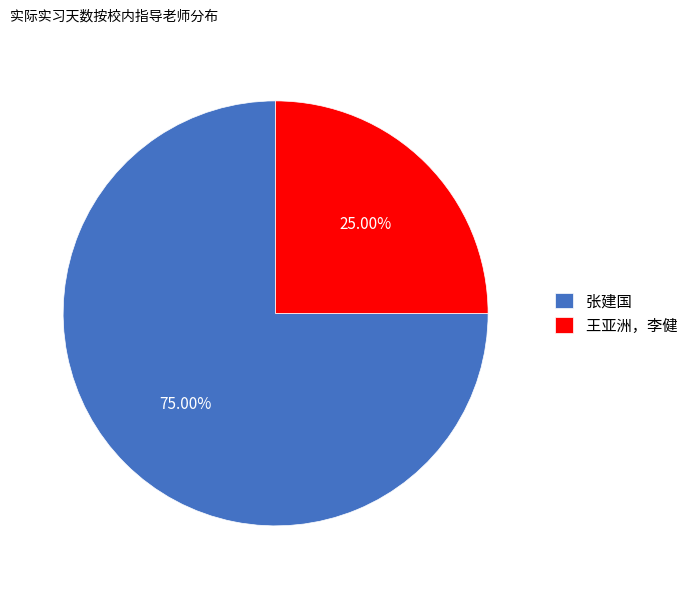

Is there a majority slice in this chart?

Yes